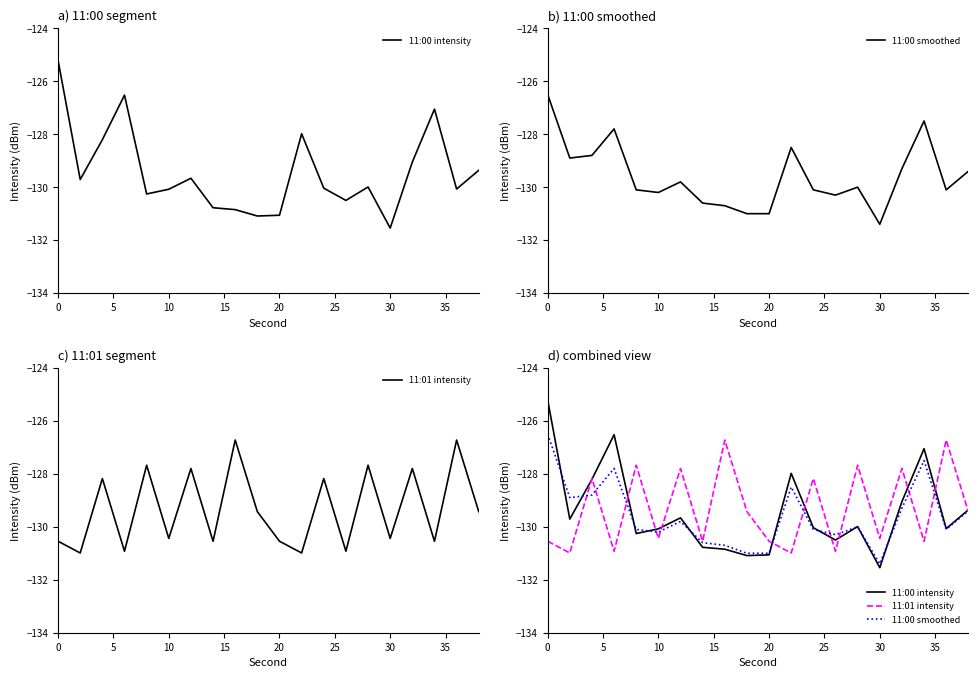

What are all the series names shown in the legend?

11:00 intensity, 11:00 smoothed, 11:01 intensity